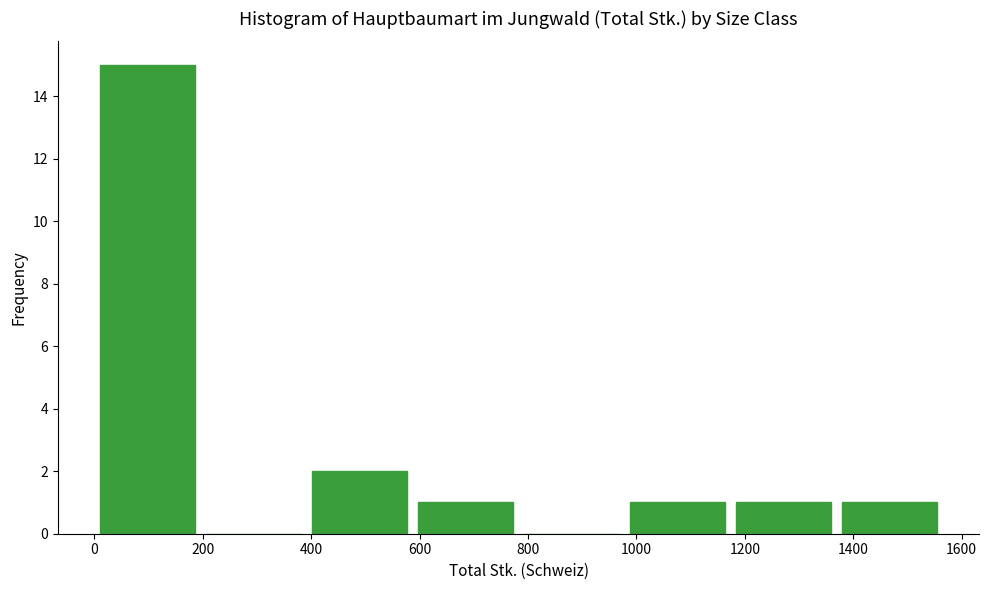

Reading left to right, transcribe this chart: for each bar, give the range it covers on the x-axis and its height. Neither the bar edges nor the heights are printed on the chart, so give them approximately, as read against the axes.

0 to 200: 15
200 to 400: 0
400 to 580: 2
580 to 780: 1
780 to 980: 0
980 to 1180: 1
1180 to 1360: 1
1360 to 1560: 1